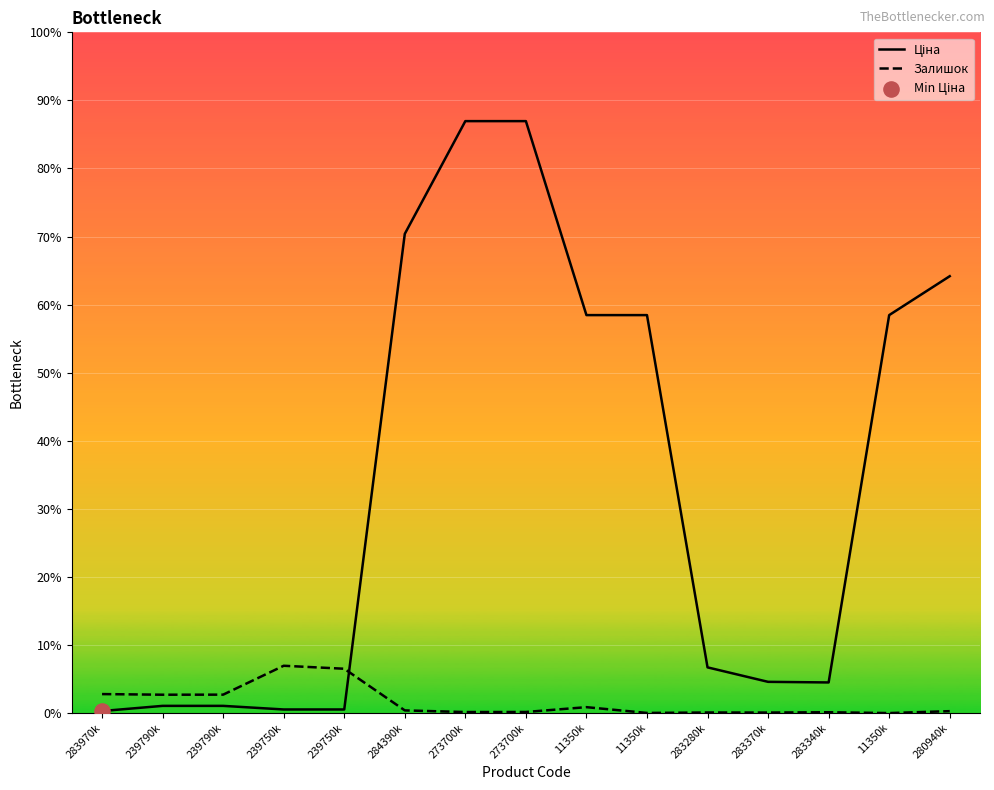

Does the chart have visible grid lines?

Yes